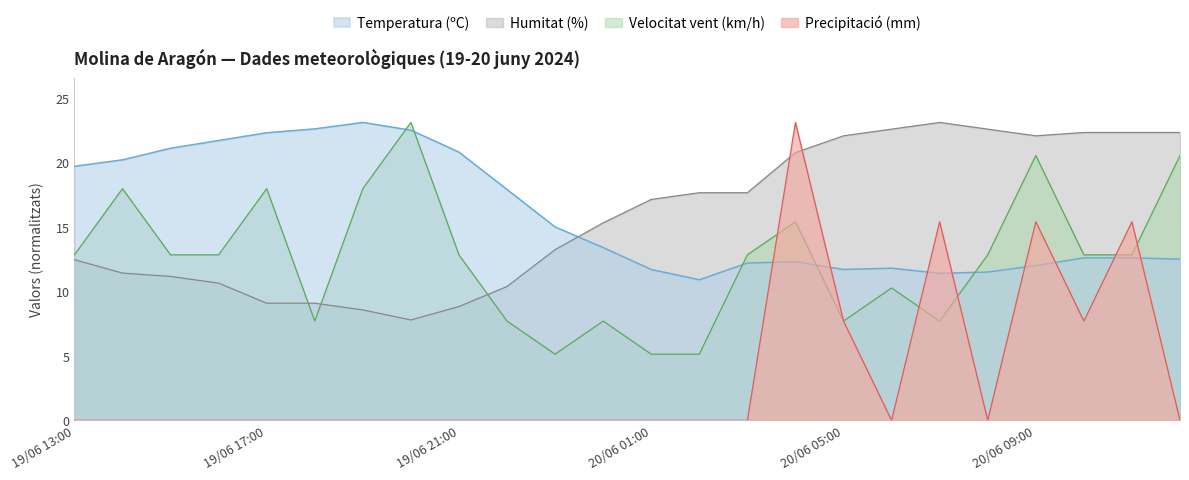

What is the total value across all series at 19/06 19:00?

49.6